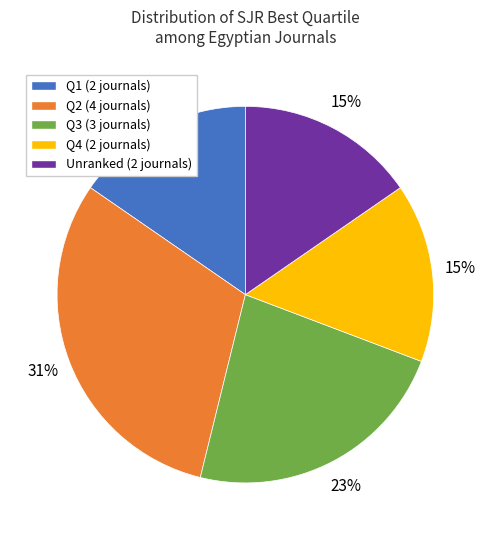

To the nearest percent, what percentage of the pie is Q4 (2 journals)?

15%